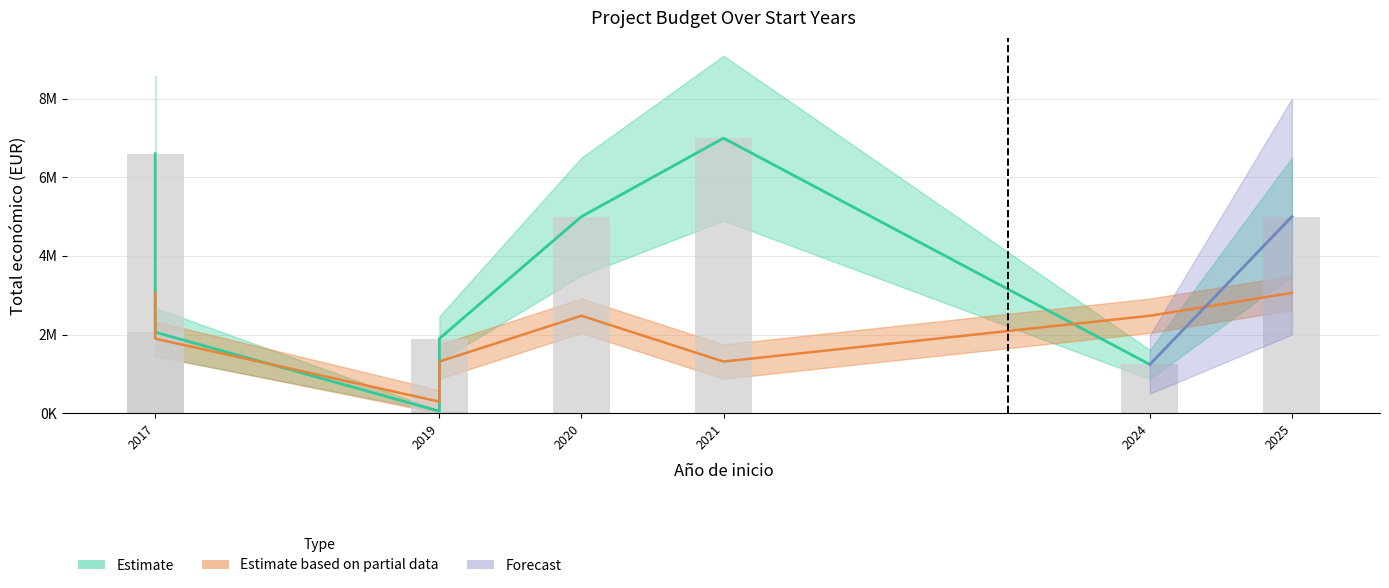

Reading left to right, list all the values displayed in this chart.

6600746	2058795	50000	1895856	4999972	6994698	1237400	4999137